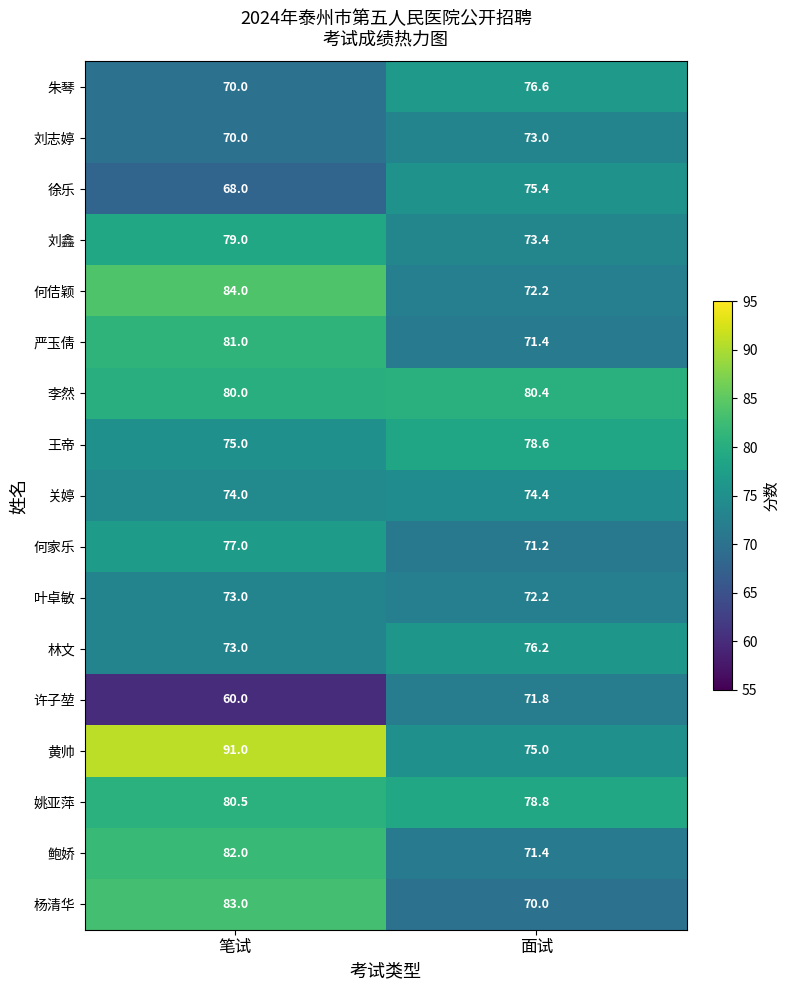

What is the smallest value displayed?

60.0